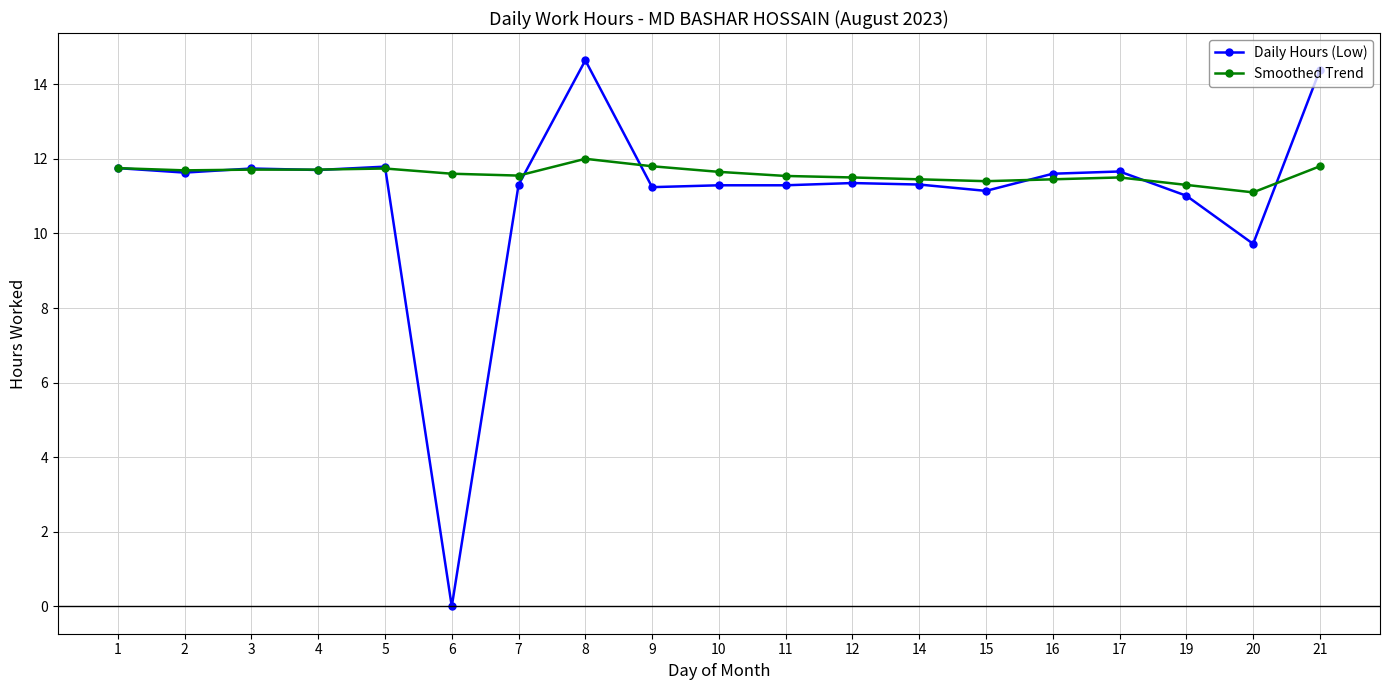

List the series in order of their peak value, highest first.

Daily Hours (Low), Smoothed Trend